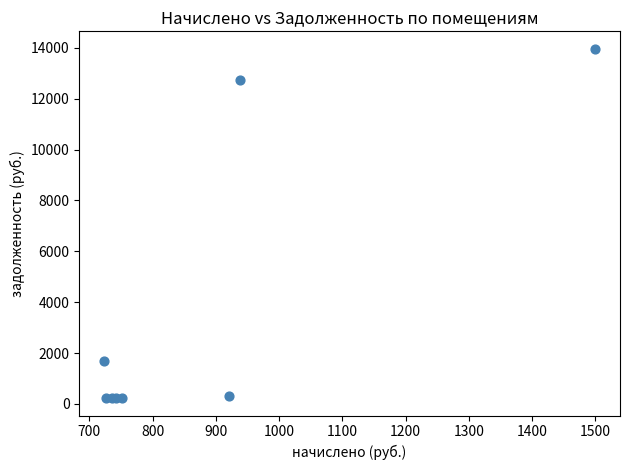

What Y value in the scatter plot is closest to 7094?

1680.0